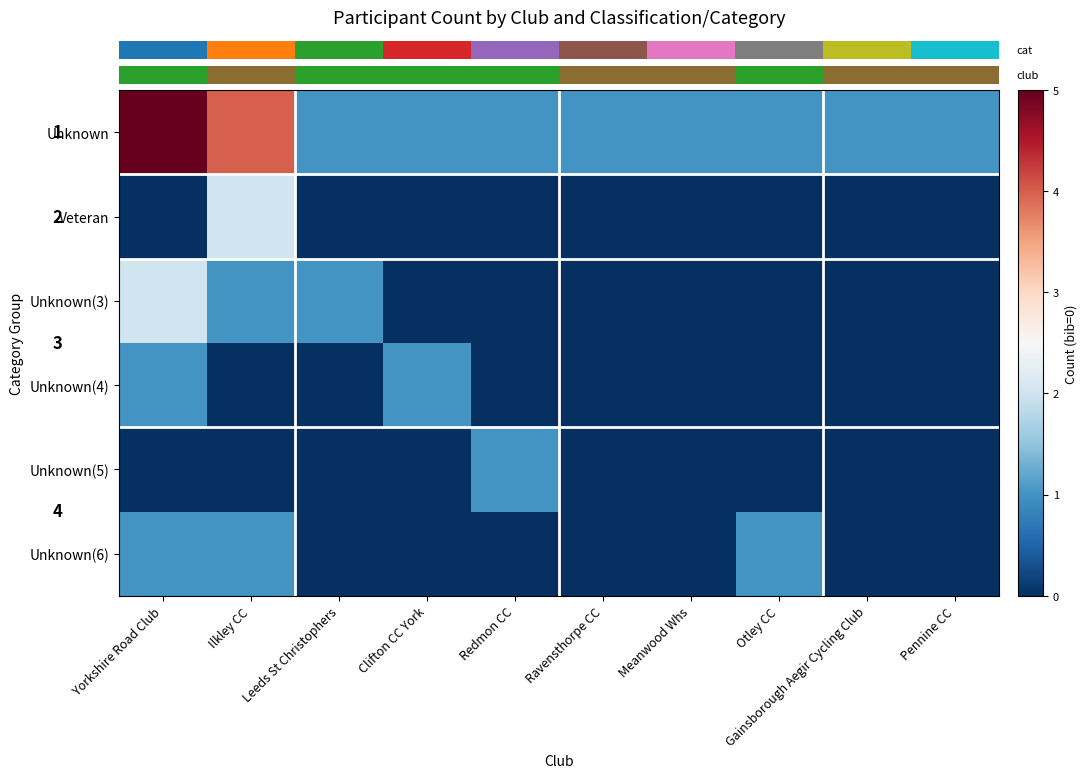

True or false: row_0 has a value of 1 at Gainsborough Aegir Cycling Club.

False